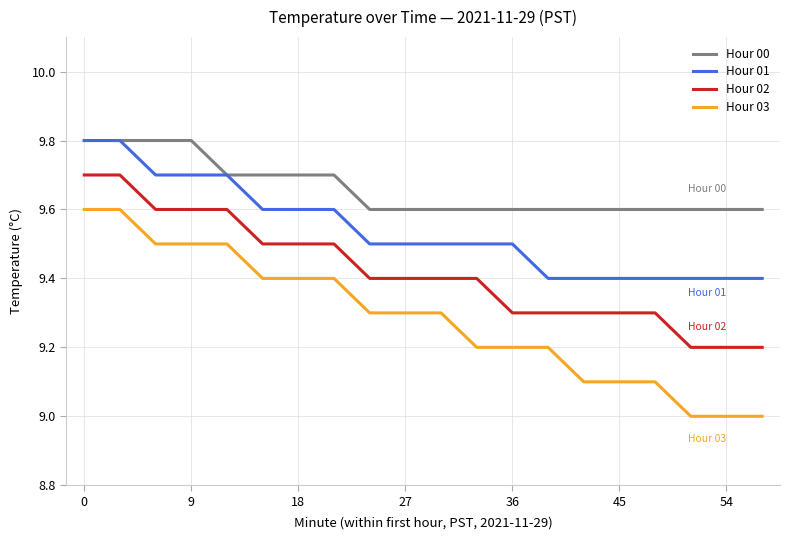

Does the chart have visible grid lines?

Yes